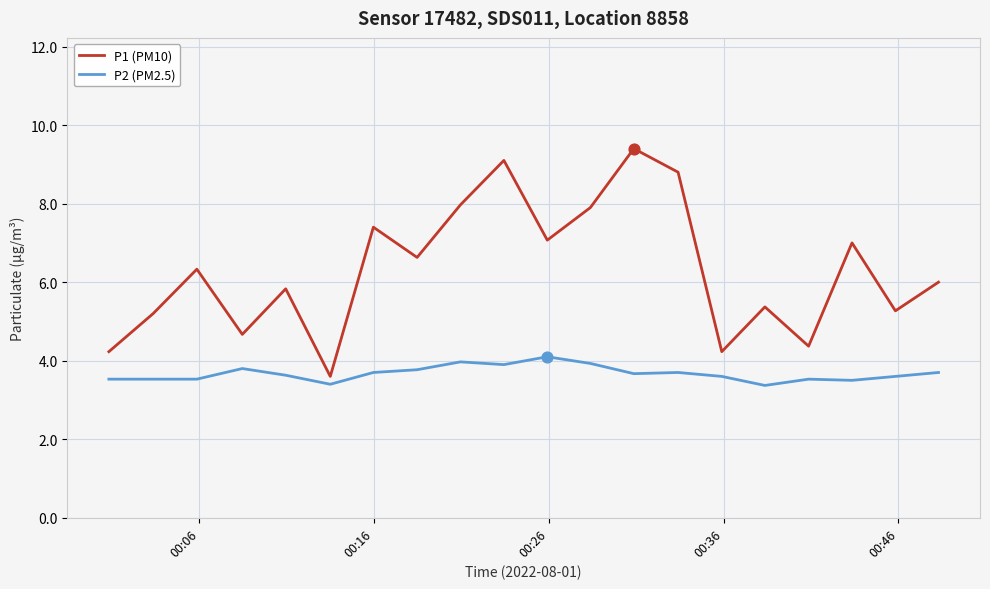

Which series has the largest total across all categories?

P1 (PM10)